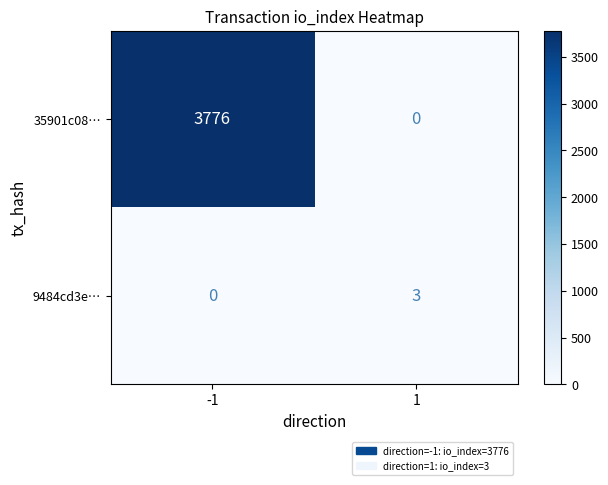

Is it true that 9484cd3e… equals 4 at 1?

False